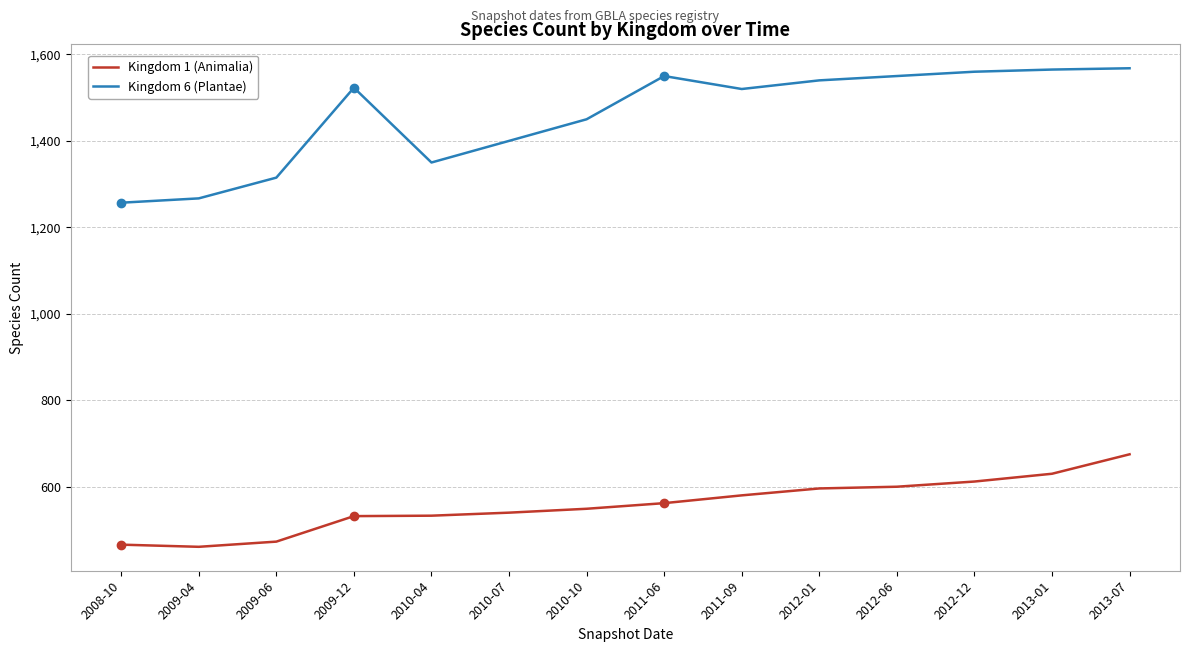

What is the total value across all series at 2013-01?

2195